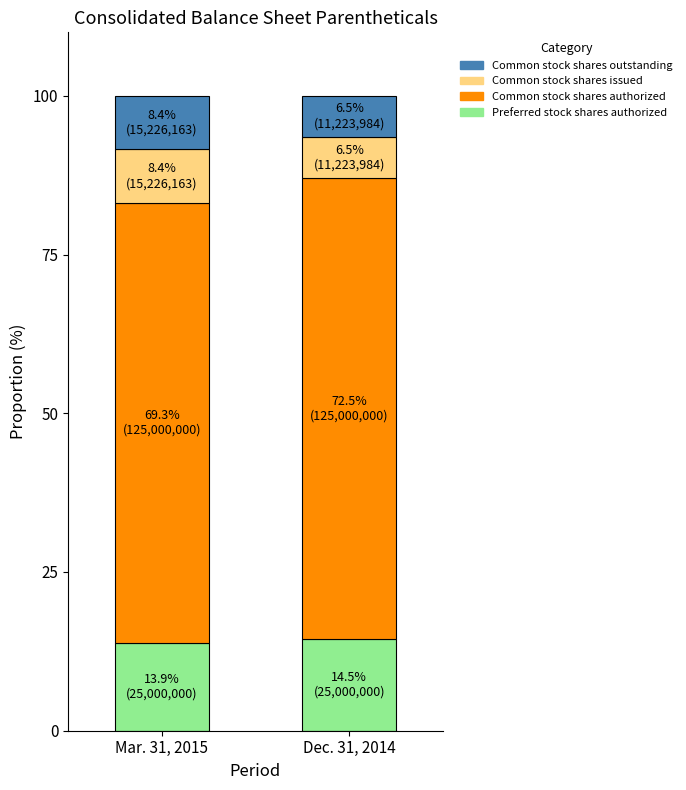

Does the chart contain any negative values?

No